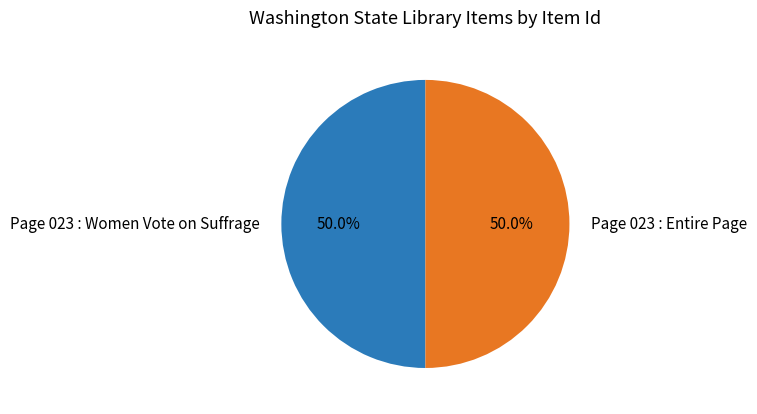

True or false: Page 023 : Women Vote on Suffrage accounts for 59% of the total.

False